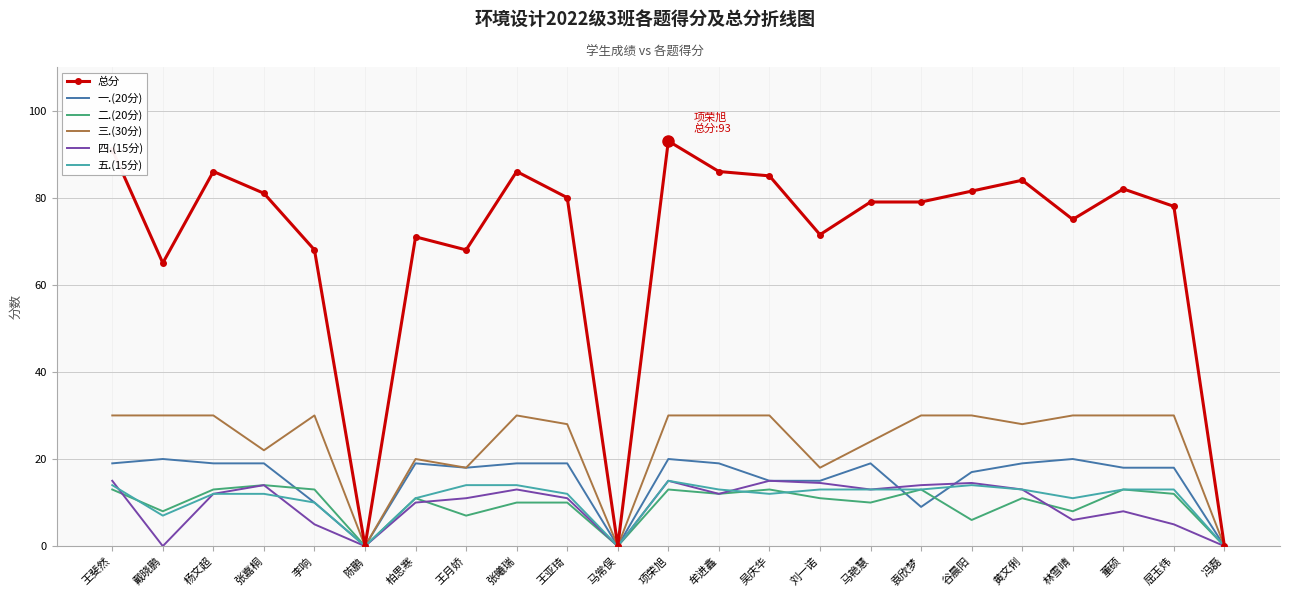

Where does the 四.(15分) series first go above 12?

王斐然